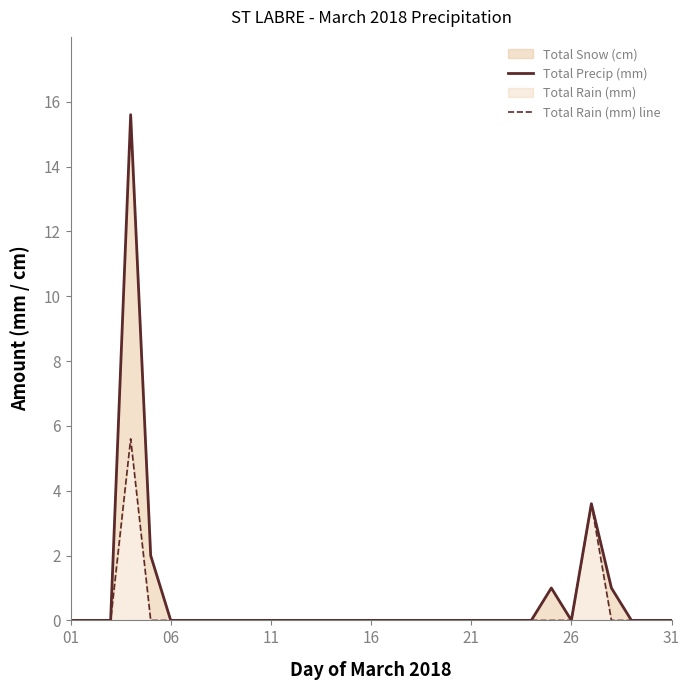

How many Total Rain (mm) line values are between 0 and 1?

29